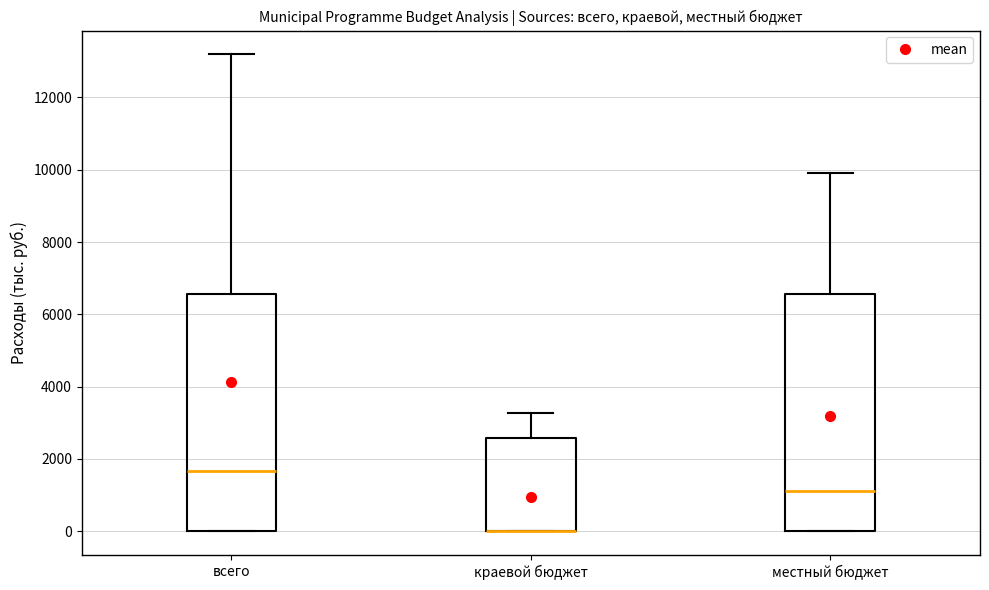

Where is the lower edge of the box for местный бюджет on the y-axis? The values are not printed on the chart, so give them approximately, as read against the axis.

0